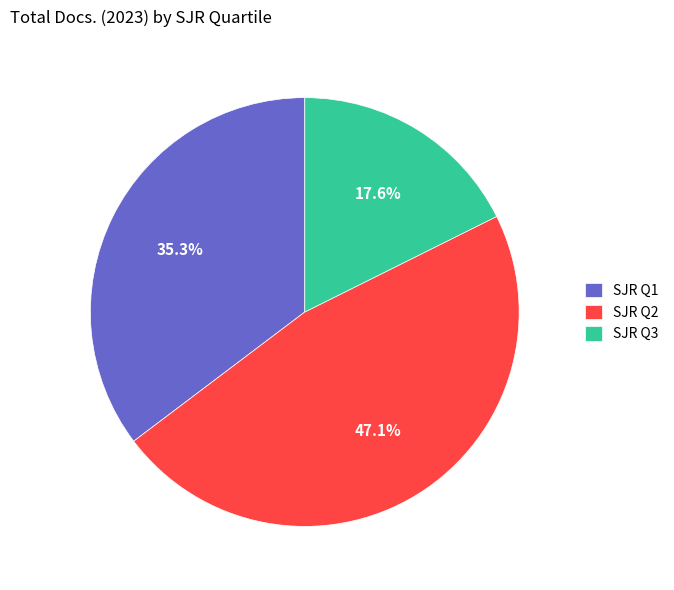

Does any single category account for the majority?

No